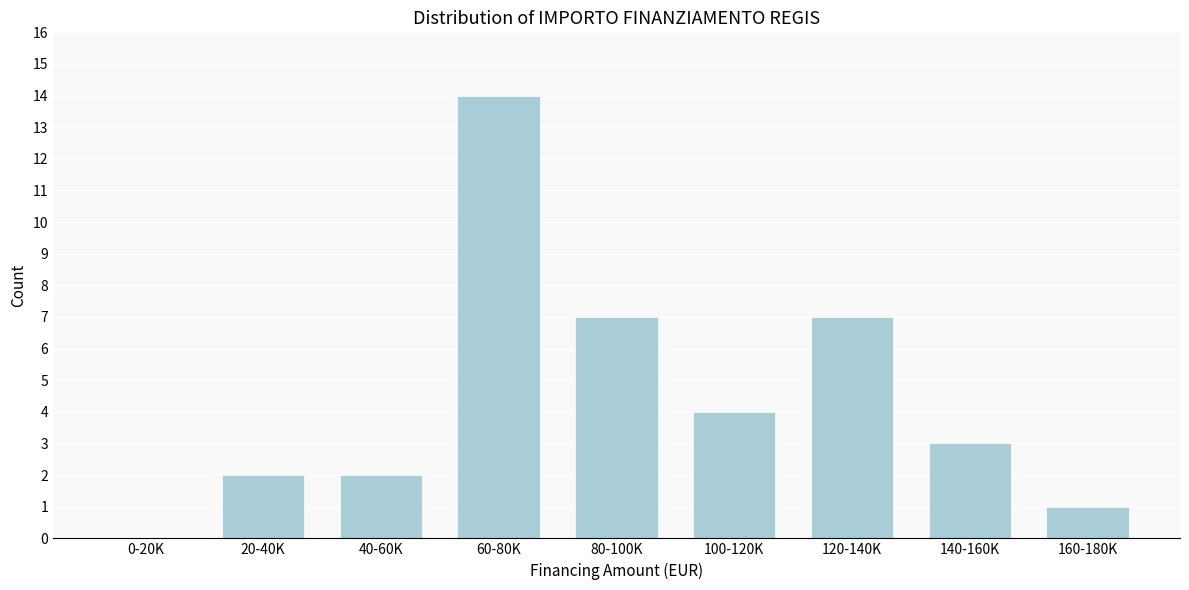

Reading right to left, transcribe all the data shown in this chart.

160-180K=1	140-160K=3	120-140K=7	100-120K=4	80-100K=7	60-80K=14	40-60K=2	20-40K=2	0-20K=0